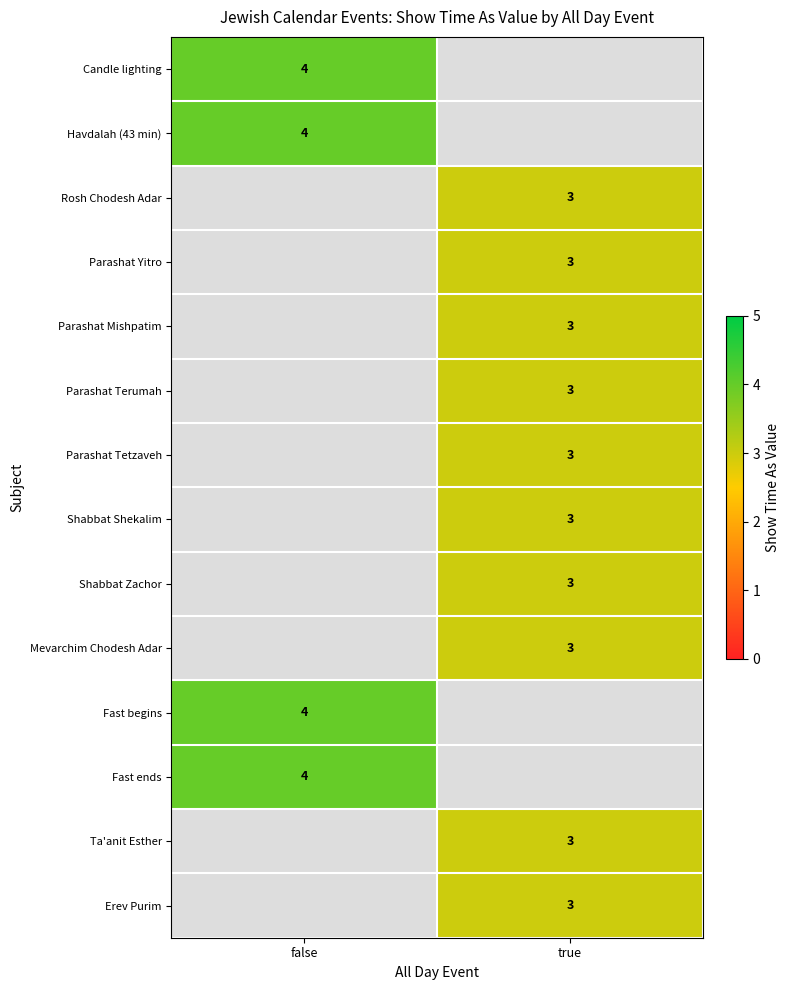

Is it true that Parashat Terumah equals 3 at true?

True